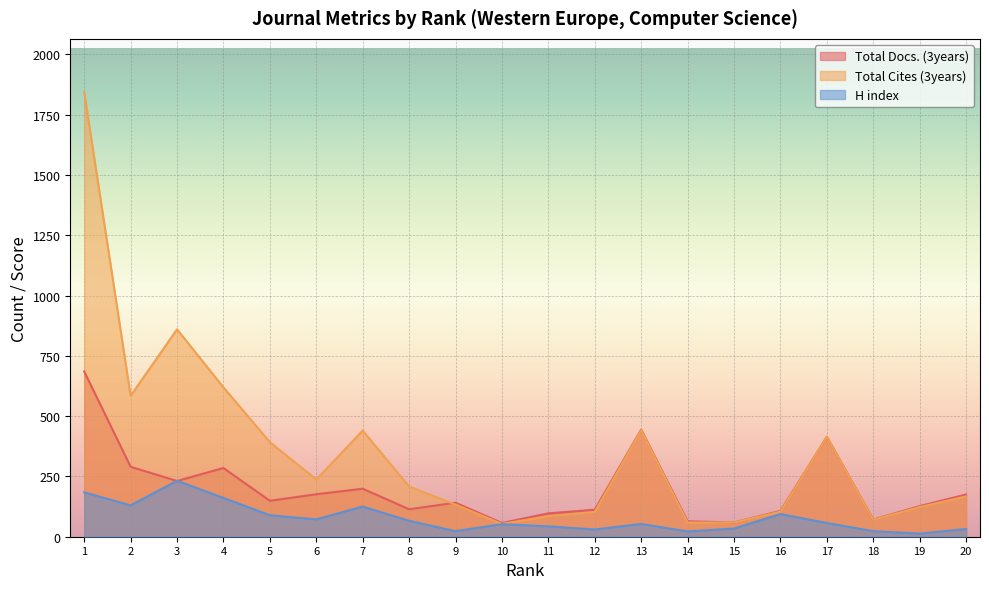

Where is H index nearest to the value 122?

7